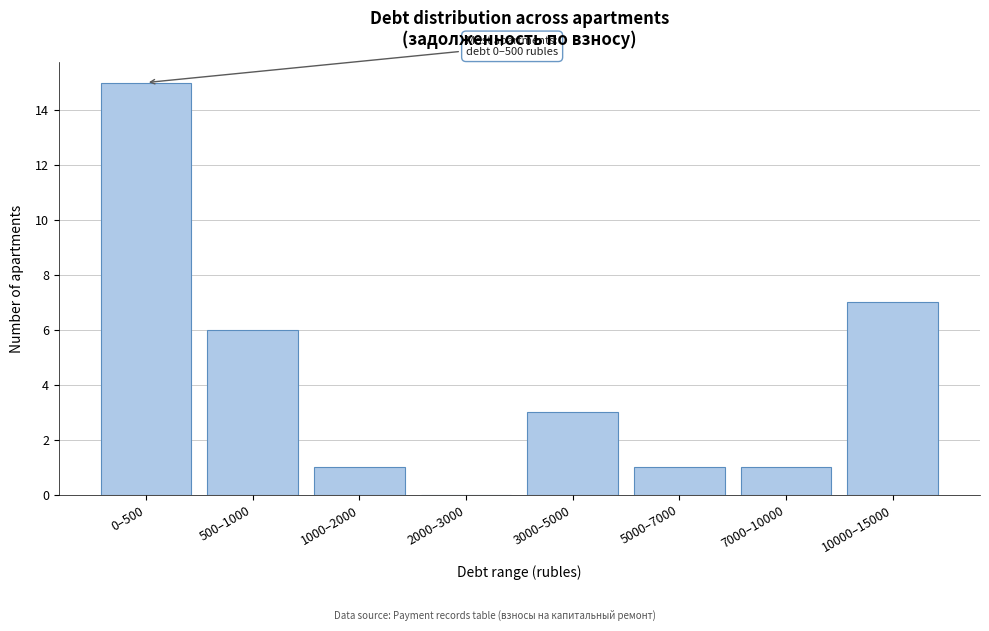

Reading left to right, extract all data points from this chart.

0–500=15	500–1000=6	1000–2000=1	2000–3000=0	3000–5000=3	5000–7000=1	7000–10000=1	10000–15000=7